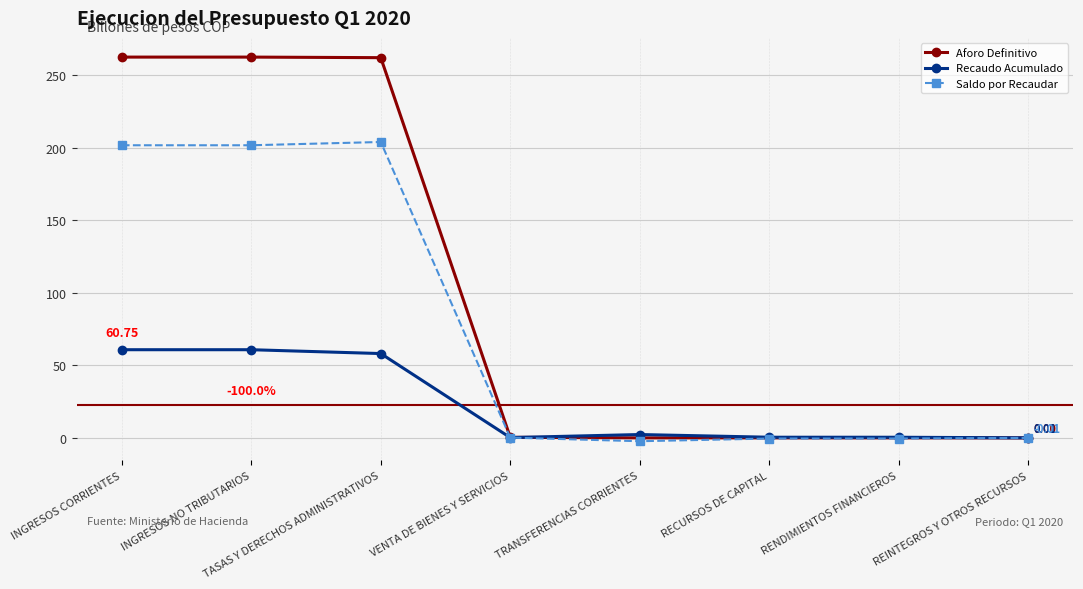

Which series has the largest total across all categories?

Aforo Definitivo